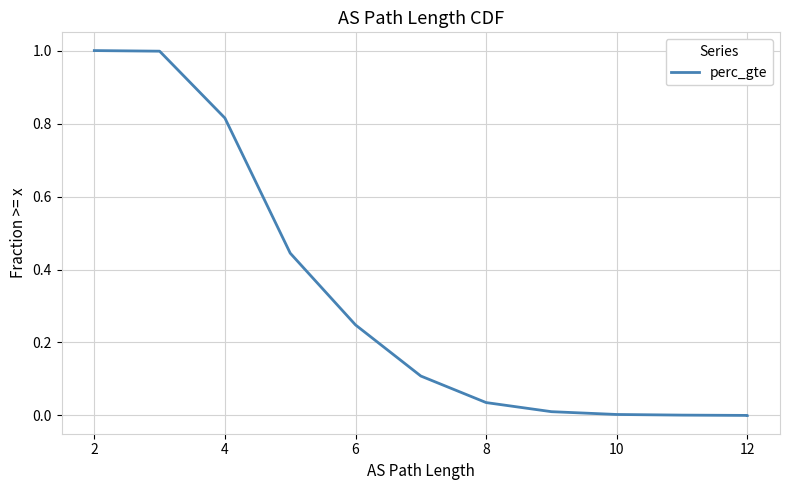

What is the maximum value shown in the chart?

1.0